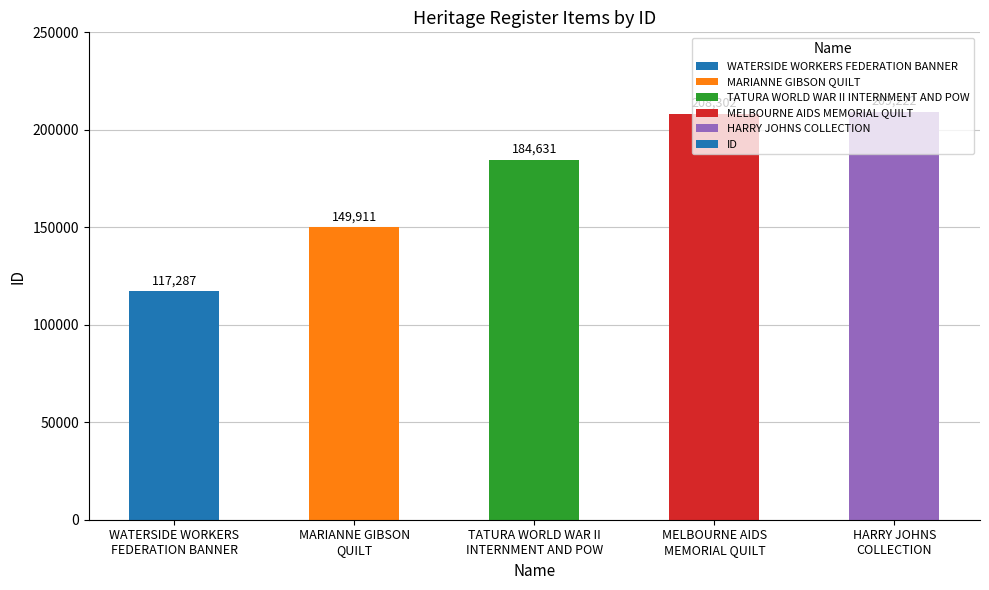

True or false: the data shows 103330 at HARRY JOHNS
COLLECTION.

False